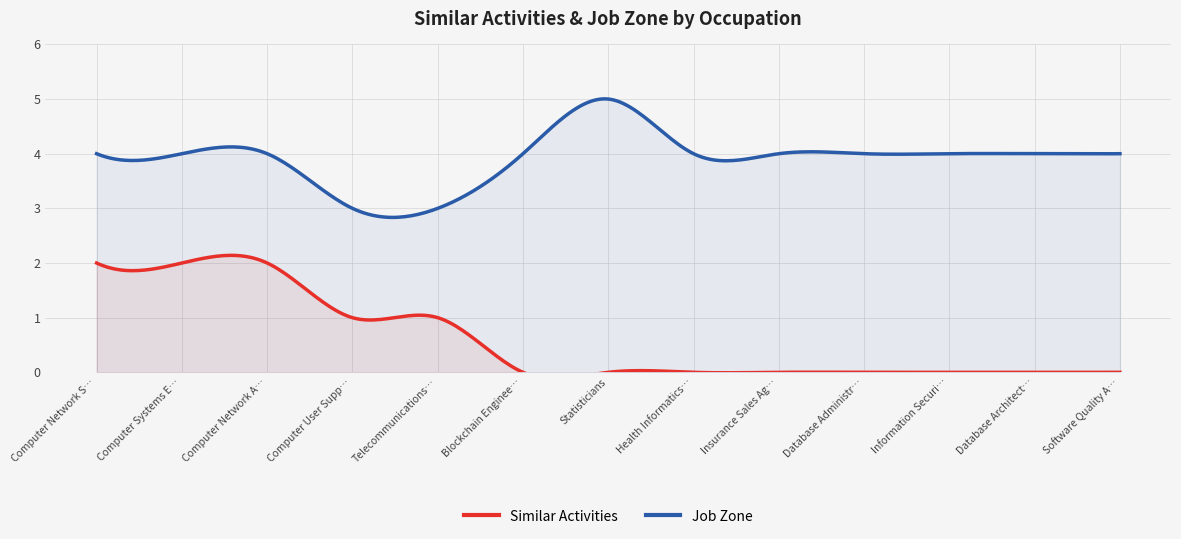

Between Computer Network Support Specialists and Software Quality Assurance Analysts, which series saw the biggest shift?

Similar Activities